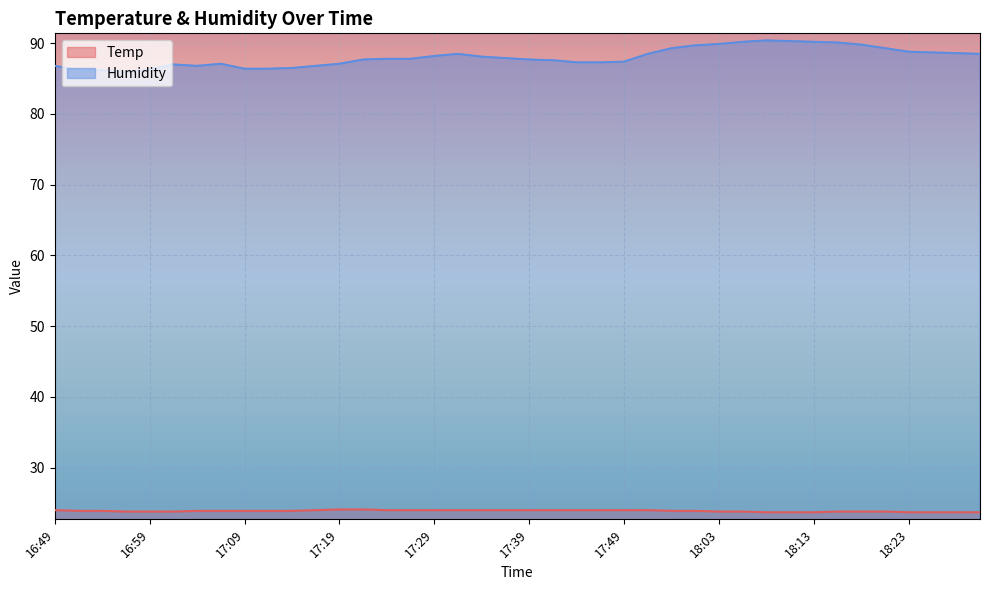

How many series are shown in this chart?

2